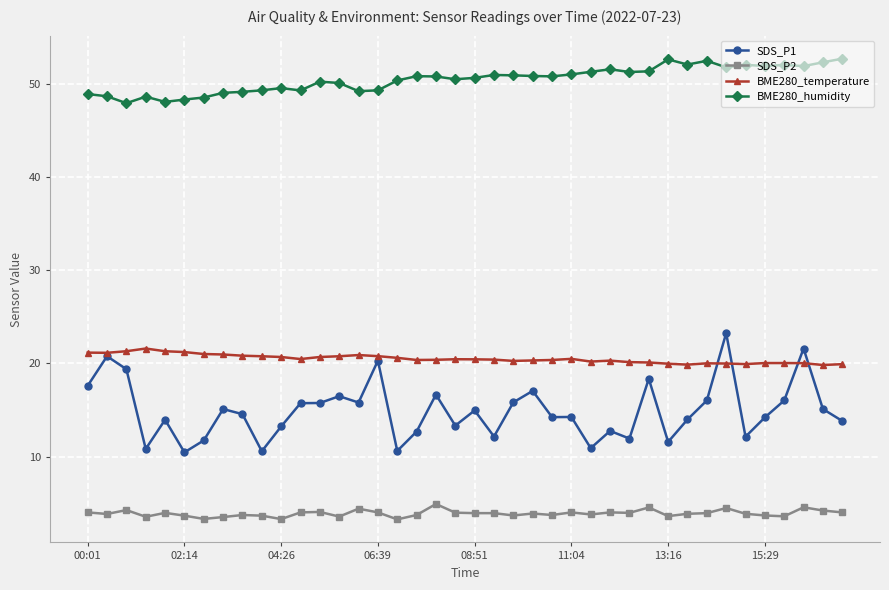

True or false: BME280_humidity and BME280_temperature cross at least once.

False